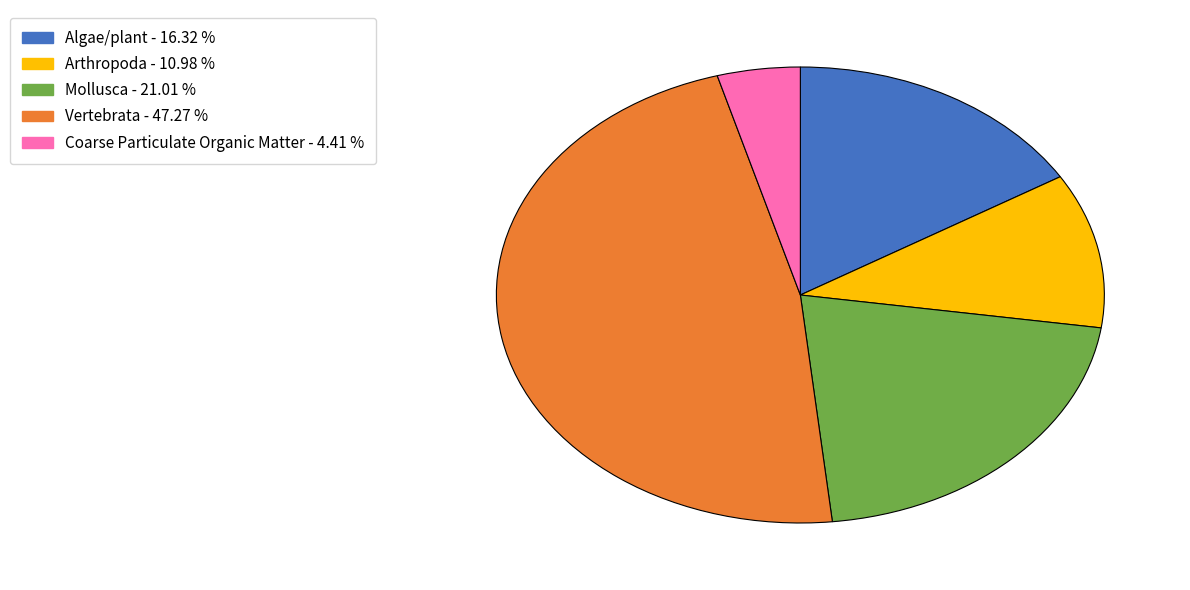

Is Coarse Particulate Organic Matter the majority of the pie?

No